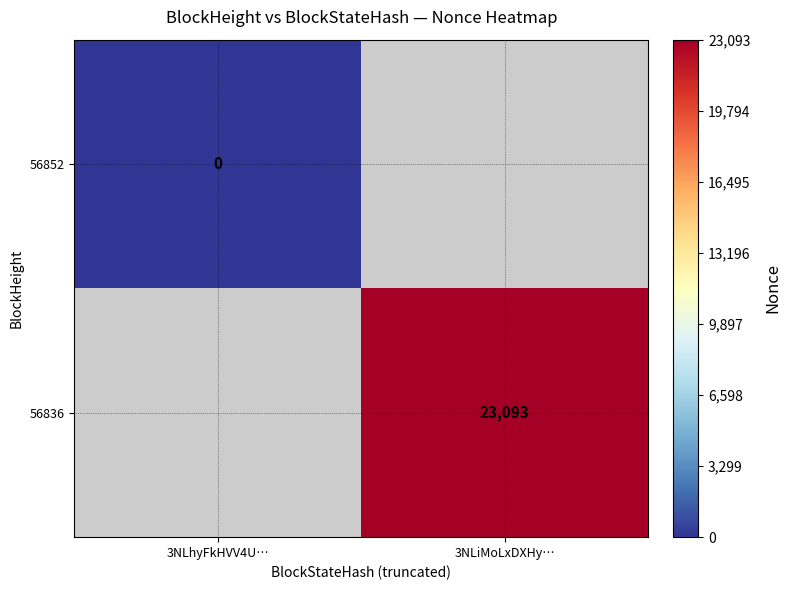

The 56836 series shows 13204 at 3NLiMoLxDXHy…. True or false?

False